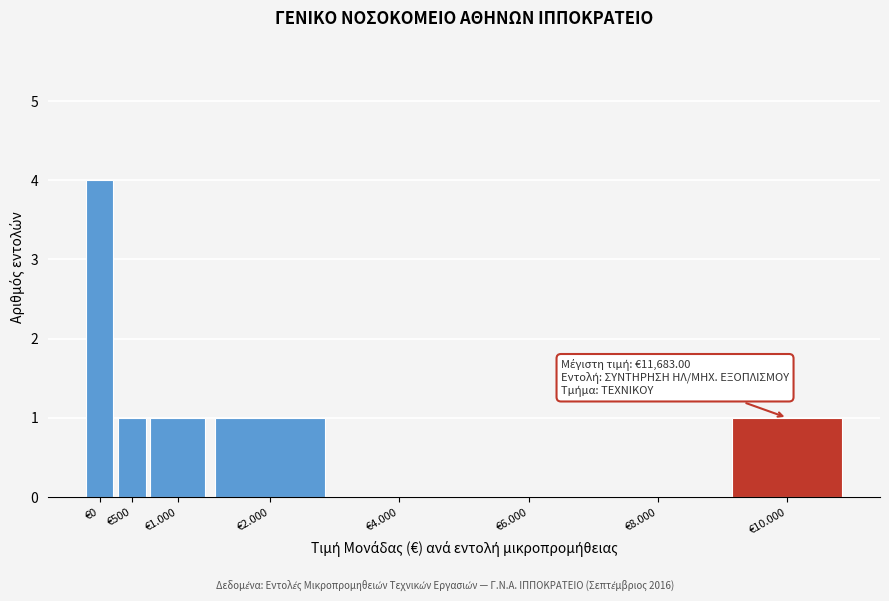

Reading right to left, what are all the values shown in this chart?

€10.000=1	€8.000=0	€6.000=0	€4.000=0	€2.000=1	€1.000=1	€500=1	€0=4